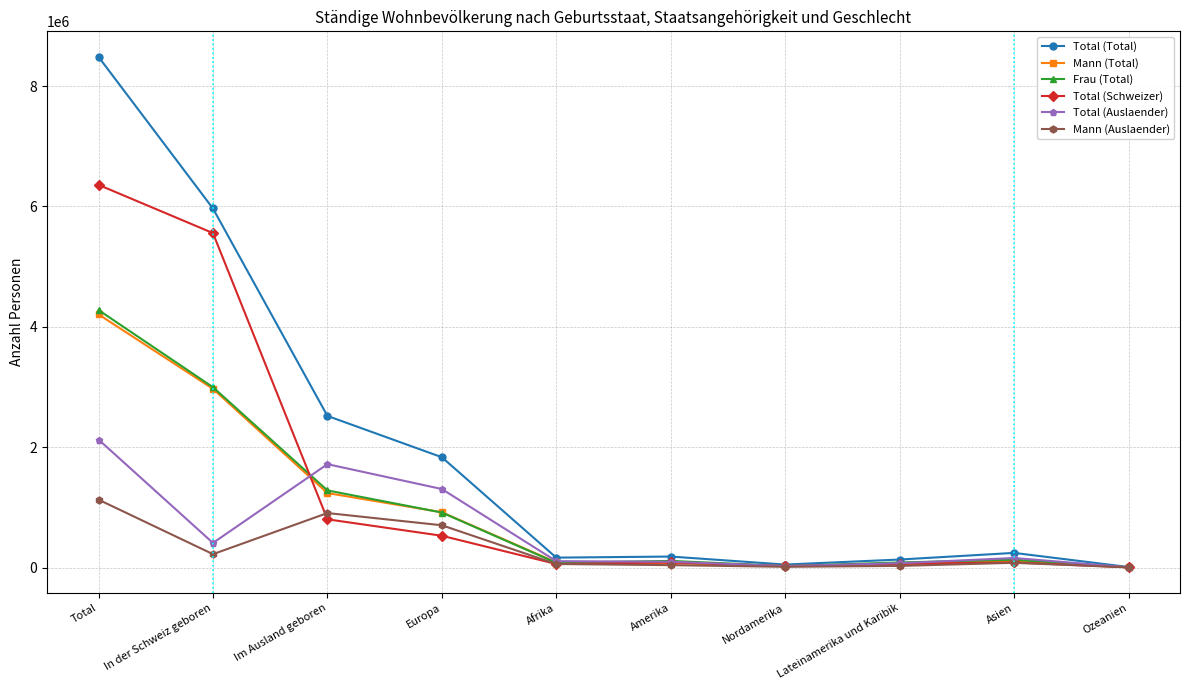

What is the sum of the Total (Schweizer) values at Im Ausland geboren and Afrika?

860179